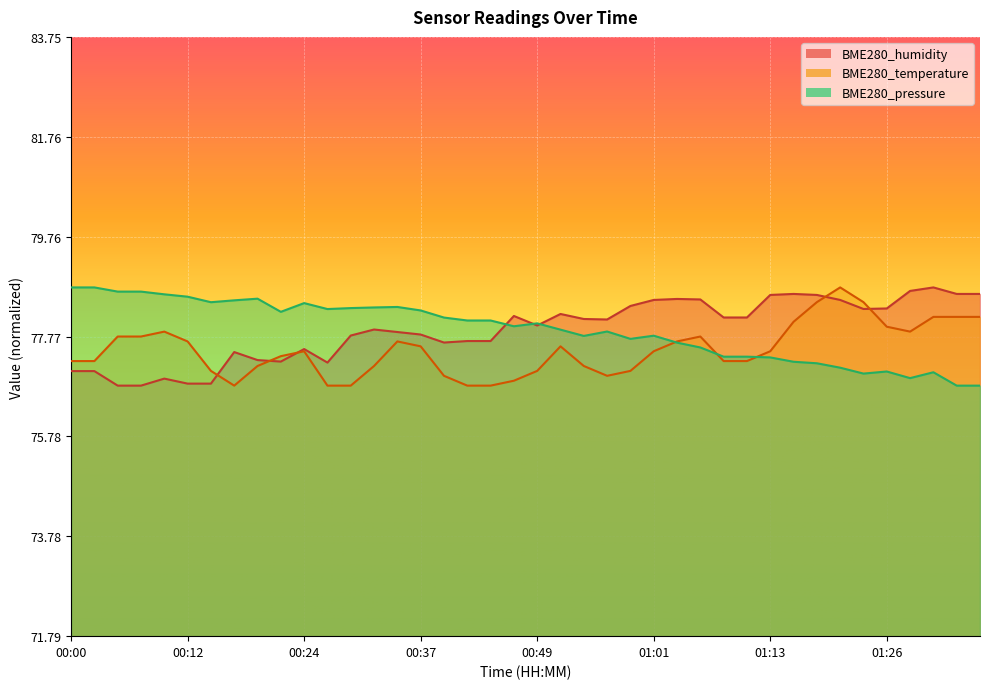

Which series ends up on top after the final intersection of BME280_temperature and BME280_humidity?

BME280_humidity